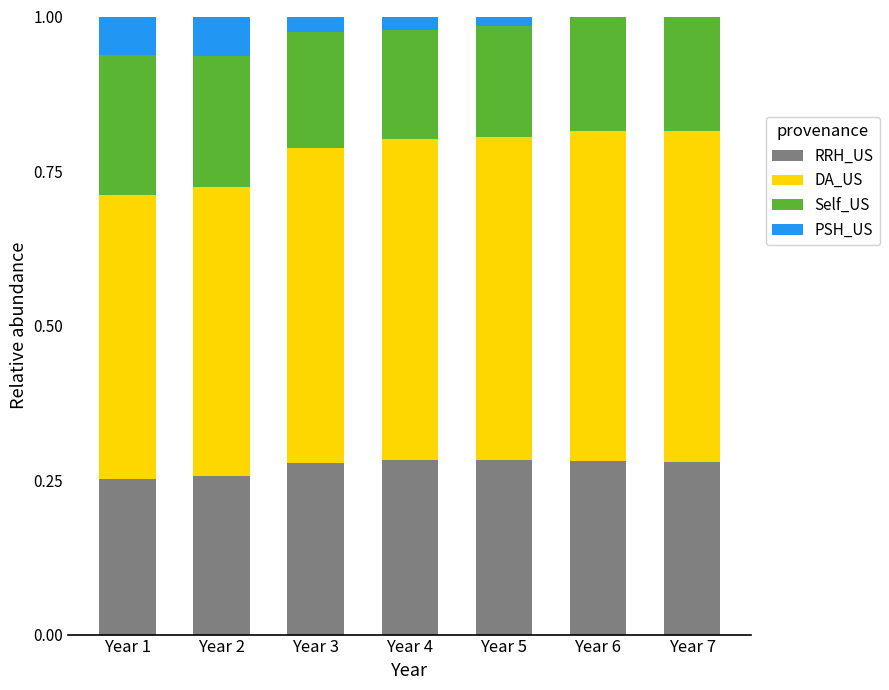

The value of RRH_US at Year 7 is 0.1. True or false?

False